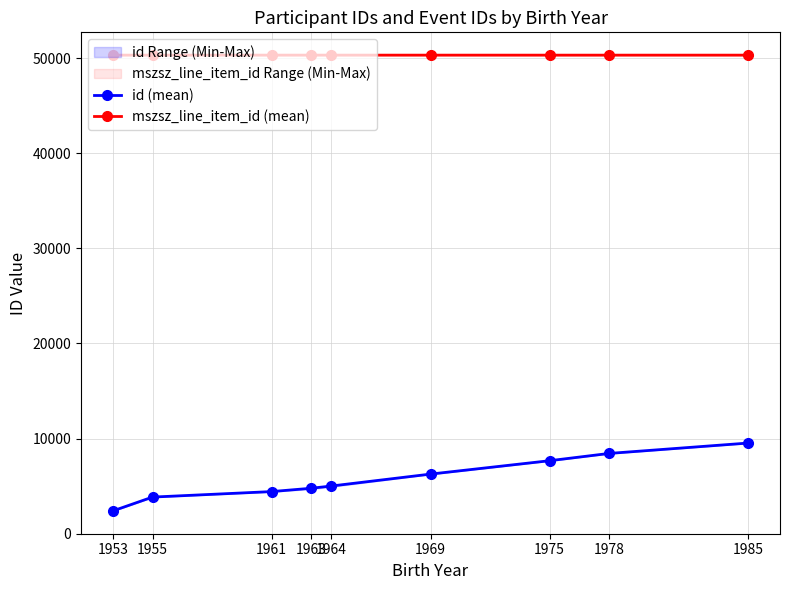

Reading left to right, what are all the values shown in this chart?

id (mean): 1953=2386.0	1955=3843.0	1961=4422.0	1963=4773.2	1964=5005.0	1969=6261.0	1975=7670.0	1978=8436.0	1985=9528.0
mszsz_line_item_id (mean): 1953=50333.5	1955=50334.0	1961=50334.0	1963=50334.0	1964=50334.0	1969=50334.0	1975=50333.0	1978=50333.0	1985=50334.0